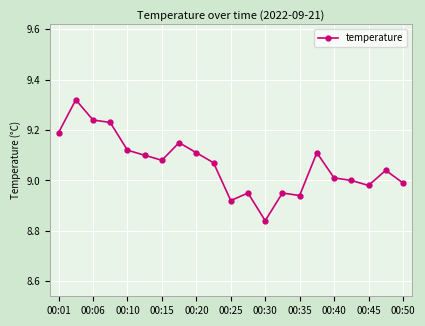

True or false: the data has more than 1 interior local peaks.

True